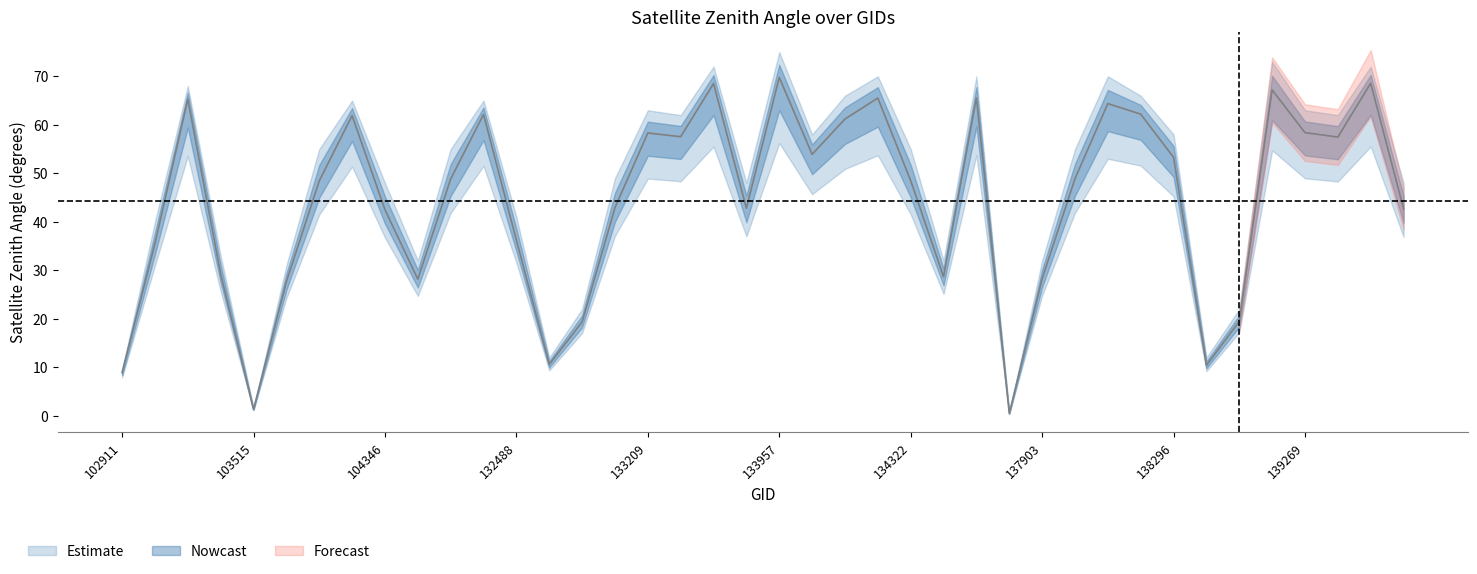

Reading left to right, extract all data points from this chart.

satz: 102911=8.9	103031=35.5	103270=65.3	103396=29.3	103515=1.3	103634=27.6	103752=48.4	103868=61.9	104346=42.5	131947=28.2	132123=48.8	132296=62.1	132488=36.2	132669=10.6	132847=19.4	133027=42.9	133209=58.3	133223=57.5	133392=68.5	133404=42.8	133957=69.8	134124=53.9	134138=61.2	134308=65.5	134322=48.5	134505=28.7	137322=65.6	137715=0.5	137903=28.3	138092=48.9	138105=64.4	138282=62.2	138296=53.3	138688=10.4	138881=19.5	139094=67.2	139269=58.4	139283=57.5	139462=68.6	139475=42.7
satz_q1: 102911=7.9	103031=31.0	103270=53.6	103396=25.7	103515=1.2	103634=24.3	103752=41.5	103868=51.4	104346=36.8	131947=24.7	132123=41.8	132296=51.5	132488=31.6	132669=9.4	132847=17.1	133027=37.1	133209=48.9	133223=48.4	133392=55.5	133404=37.0	133957=56.2	134124=45.7	134138=50.9	134308=53.7	134322=41.6	134505=25.2	137322=53.7	137715=0.4	137903=24.8	138092=41.9	138105=53.0	138282=51.6	138296=45.2	138688=9.2	138881=17.2	139094=54.7	139269=49.0	139283=48.3	139462=55.5	139475=36.9
satz_q3: 102911=9.5	103031=40.0	103270=68.0	103396=33.0	103515=1.6	103634=31.0	103752=55.0	103868=65.0	104346=48.0	131947=32.0	132123=55.0	132296=65.0	132488=41.0	132669=12.0	132847=22.0	133027=49.0	133209=63.0	133223=62.0	133392=72.0	133404=48.0	133957=75.0	134124=58.0	134138=66.0	134308=70.0	134322=55.0	134505=32.0	137322=70.0	137715=0.6	137903=32.0	138092=55.0	138105=70.0	138282=66.0	138296=58.0	138688=12.0	138881=22.0	139094=73.0	139269=63.0	139283=62.0	139462=72.0	139475=48.0